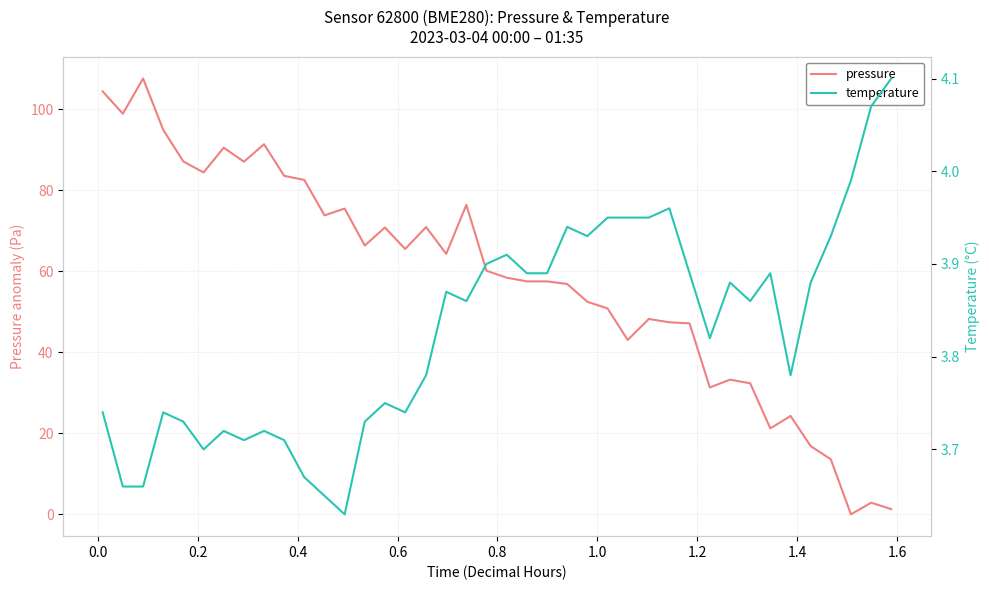

What is the value of the pressure point at the 27th from the left?

43.0